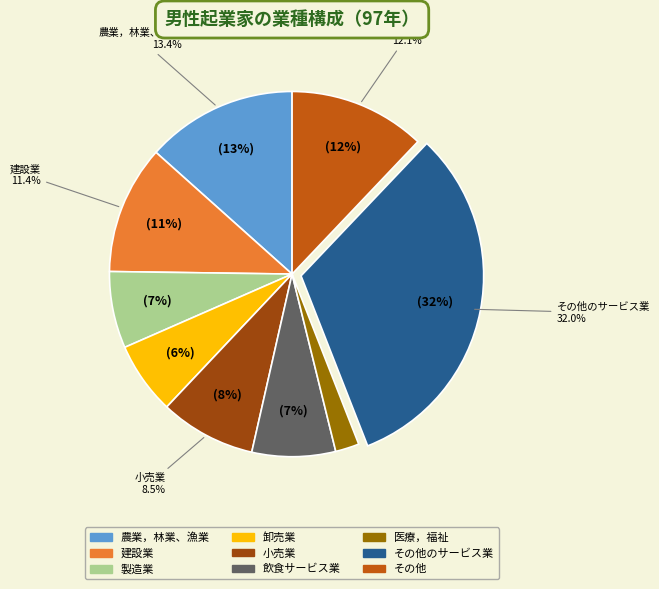

Rank the categories by value from lowest to highest.

医療，福祉, 卸売業, 製造業, 飲食サービス業, 小売業, 建設業, その他, 農業，林業、漁業, その他のサービス業